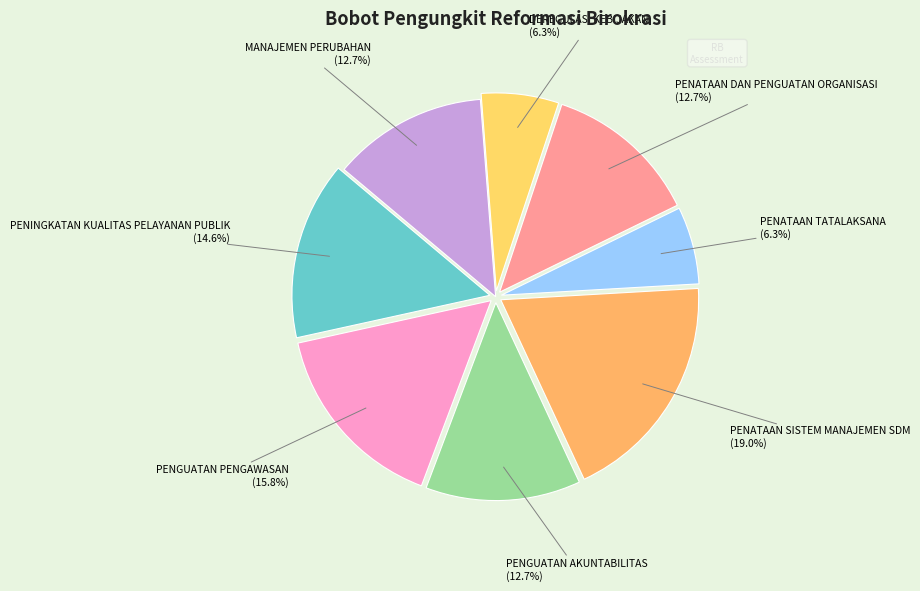

The PENATAAN SISTEM MANAJEMEN SDM slice represents 19% of the pie. True or false?

True